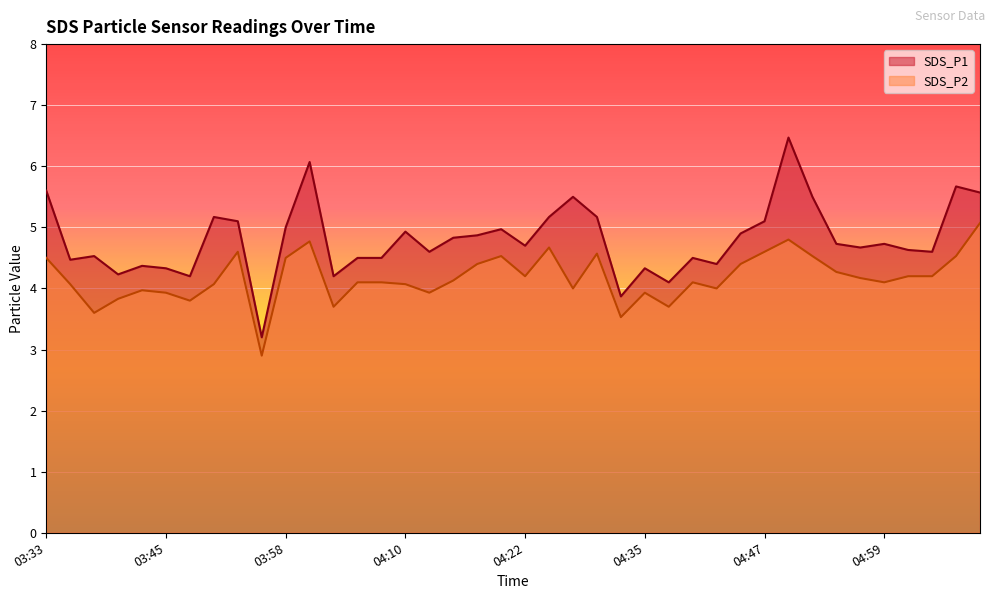

Which series has the largest total across all categories?

SDS_P1